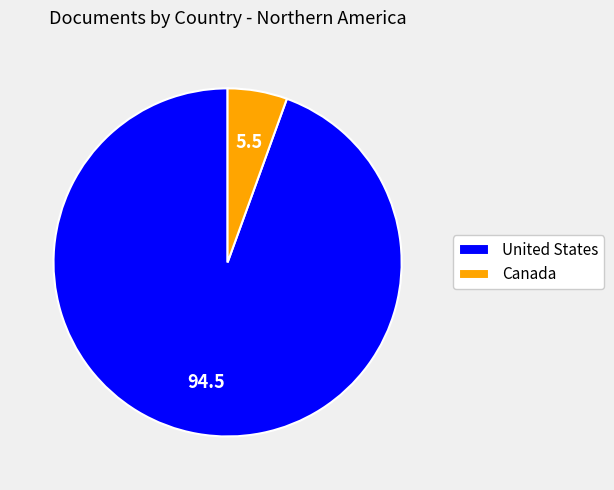

Is it true that United States is 94% of the pie?

True